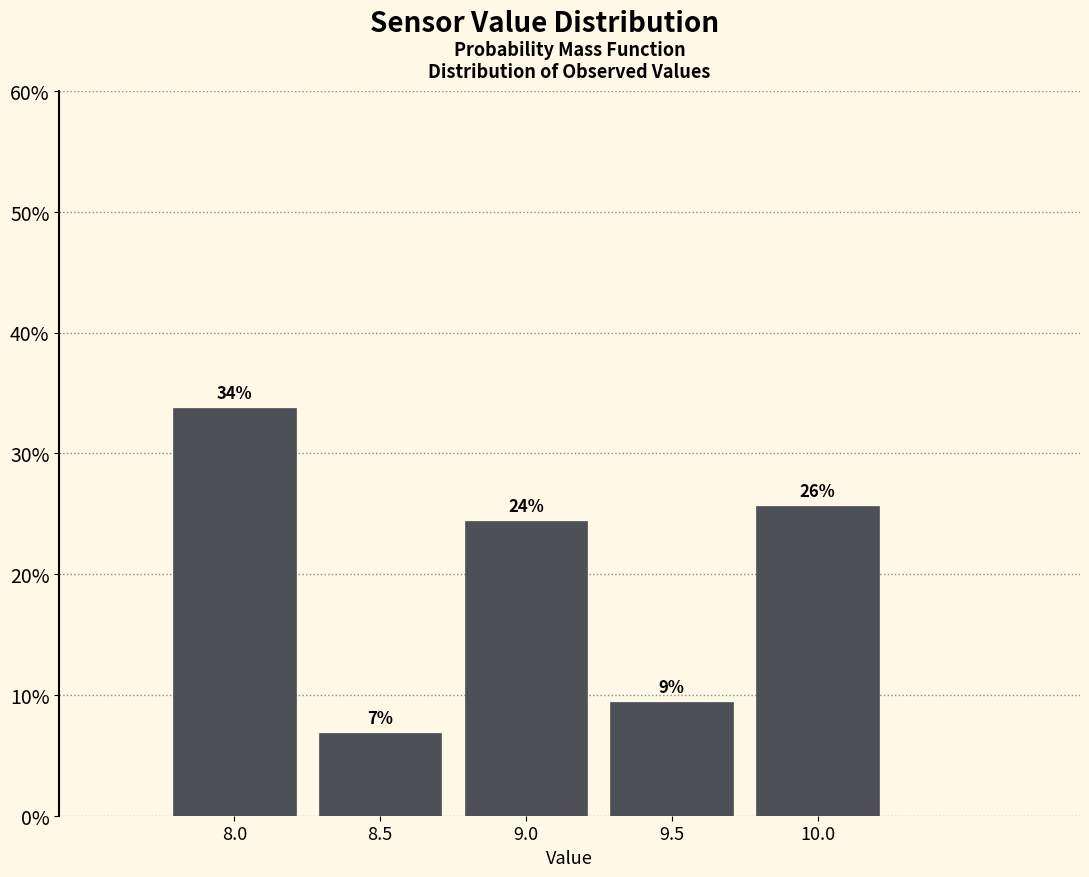

How many bars are there in total?

5